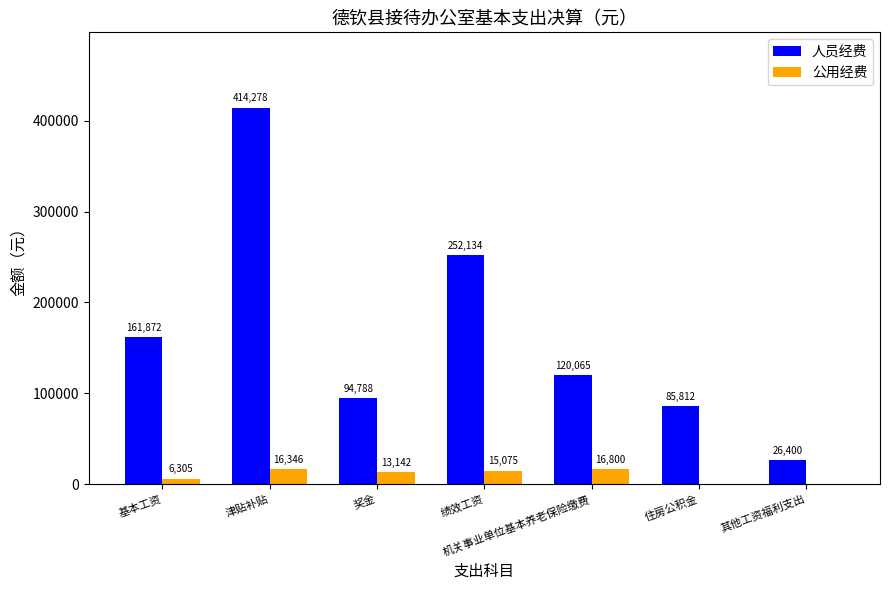

The value of 公用经费 at 机关事业单位基本养老保险缴费 is 16800.0. True or false?

True